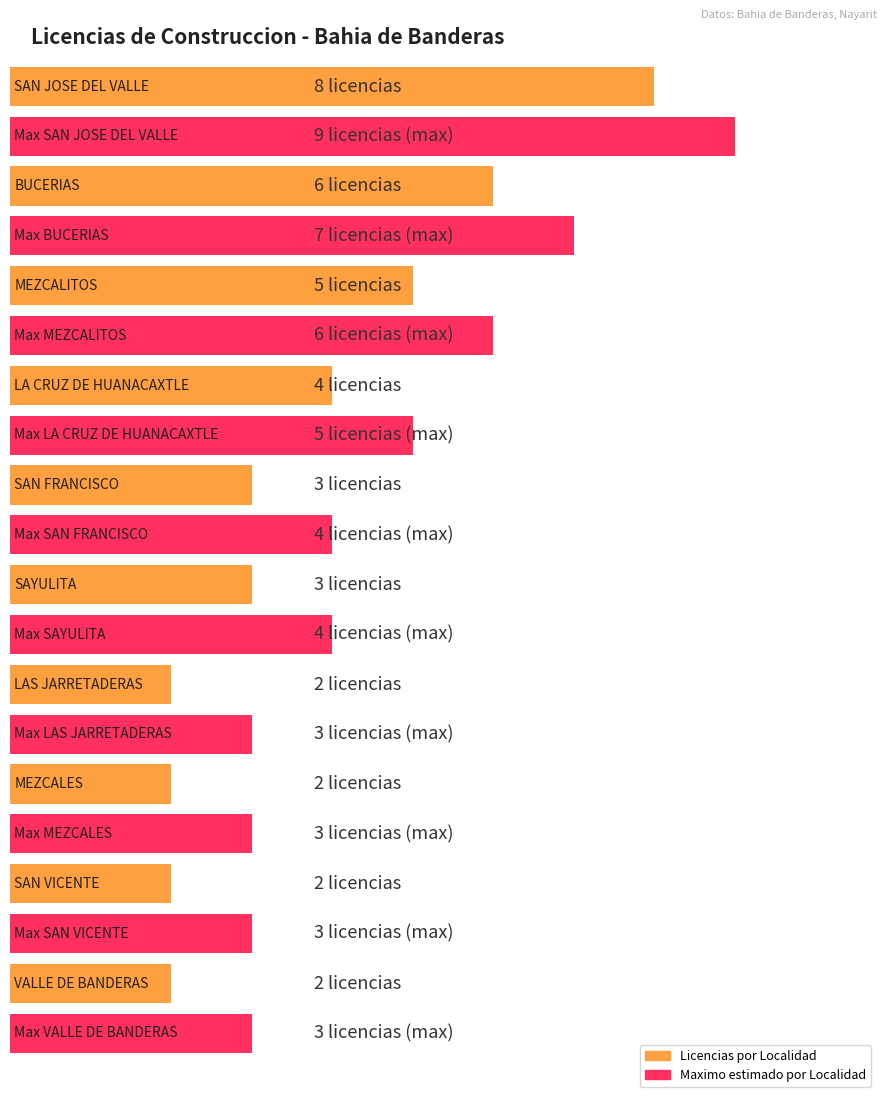

Rank the categories by value from lowest to highest.

LAS JARRETADERAS, MEZCALES, SAN VICENTE, VALLE DE BANDERAS, SAN FRANCISCO, SAYULITA, LA CRUZ DE HUANACAXTLE, MEZCALITOS, BUCERIAS, SAN JOSE DEL VALLE